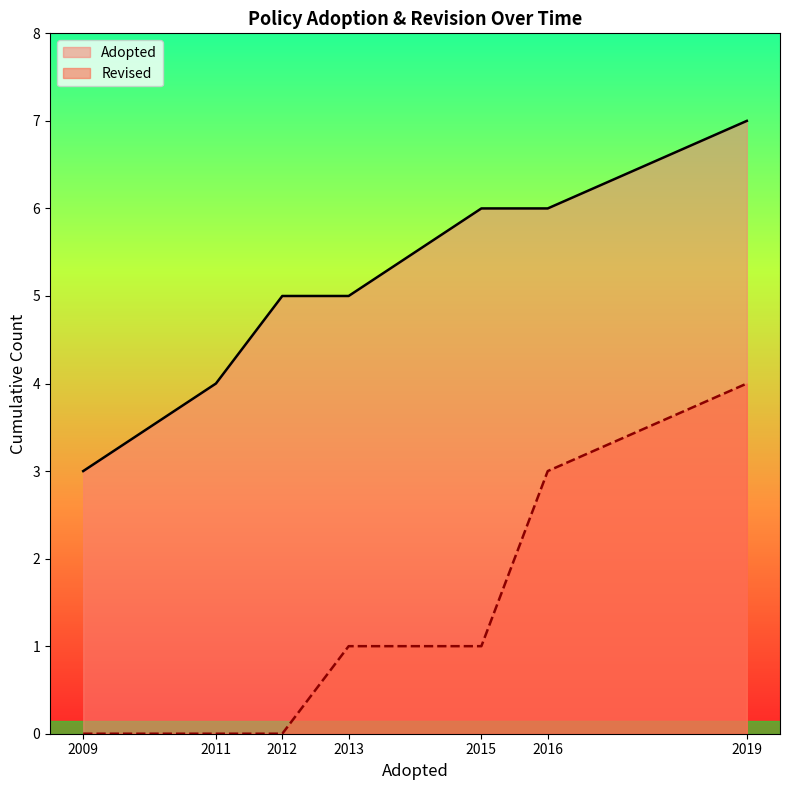

At which category does the chart reach its peak across all series?

2019